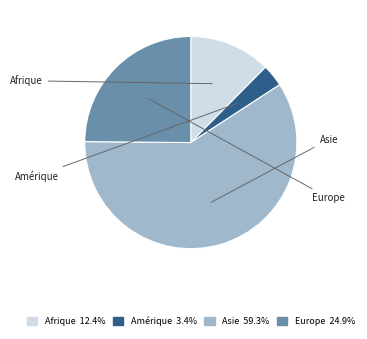

Which slice is the largest?

Asie